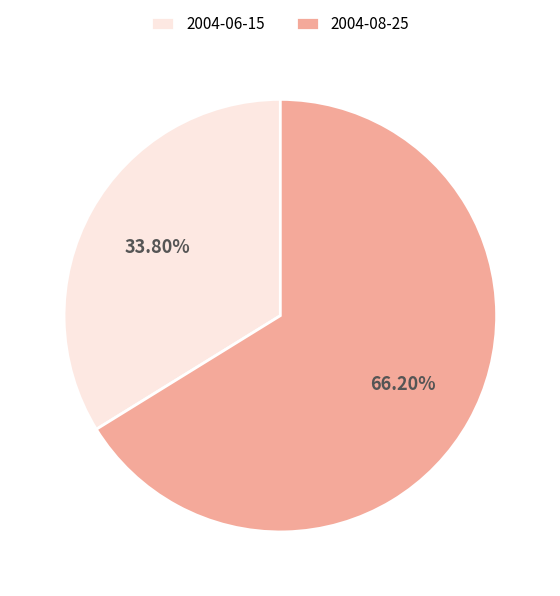

What is the majority slice?

2004-08-25